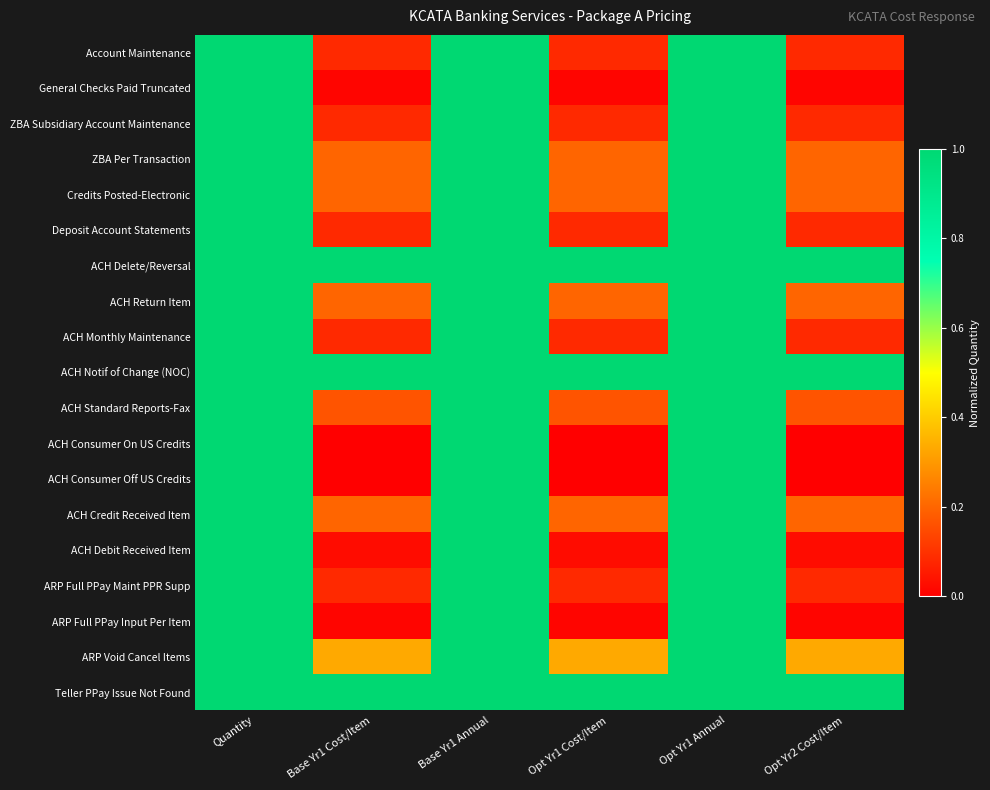

Reading left to right, what are all the values shown in this chart?

Account Maintenance: Quantity=1.0	Base Yr1 Cost/Item=0.1	Base Yr1 Annual=1.0	Opt Yr1 Cost/Item=0.1	Opt Yr1 Annual=1.0	Opt Yr2 Cost/Item=0.1
General Checks Paid Truncated: Quantity=1.0	Base Yr1 Cost/Item=0.0	Base Yr1 Annual=1.0	Opt Yr1 Cost/Item=0.0	Opt Yr1 Annual=1.0	Opt Yr2 Cost/Item=0.0
ZBA Subsidiary Account Maintenance: Quantity=1.0	Base Yr1 Cost/Item=0.1	Base Yr1 Annual=1.0	Opt Yr1 Cost/Item=0.1	Opt Yr1 Annual=1.0	Opt Yr2 Cost/Item=0.1
ZBA Per Transaction: Quantity=1.0	Base Yr1 Cost/Item=0.2	Base Yr1 Annual=1.0	Opt Yr1 Cost/Item=0.2	Opt Yr1 Annual=1.0	Opt Yr2 Cost/Item=0.2
Credits Posted-Electronic: Quantity=1.0	Base Yr1 Cost/Item=0.2	Base Yr1 Annual=1.0	Opt Yr1 Cost/Item=0.2	Opt Yr1 Annual=1.0	Opt Yr2 Cost/Item=0.2
Deposit Account Statements: Quantity=1.0	Base Yr1 Cost/Item=0.1	Base Yr1 Annual=1.0	Opt Yr1 Cost/Item=0.1	Opt Yr1 Annual=1.0	Opt Yr2 Cost/Item=0.1
ACH Delete/Reversal: Quantity=1.0	Base Yr1 Cost/Item=1.0	Base Yr1 Annual=1.0	Opt Yr1 Cost/Item=1.0	Opt Yr1 Annual=1.0	Opt Yr2 Cost/Item=1.0
ACH Return Item: Quantity=1.0	Base Yr1 Cost/Item=0.2	Base Yr1 Annual=1.0	Opt Yr1 Cost/Item=0.2	Opt Yr1 Annual=1.0	Opt Yr2 Cost/Item=0.2
ACH Monthly Maintenance: Quantity=1.0	Base Yr1 Cost/Item=0.1	Base Yr1 Annual=1.0	Opt Yr1 Cost/Item=0.1	Opt Yr1 Annual=1.0	Opt Yr2 Cost/Item=0.1
ACH Notif of Change (NOC): Quantity=1.0	Base Yr1 Cost/Item=1.0	Base Yr1 Annual=1.0	Opt Yr1 Cost/Item=1.0	Opt Yr1 Annual=1.0	Opt Yr2 Cost/Item=1.0
ACH Standard Reports-Fax: Quantity=1.0	Base Yr1 Cost/Item=0.2	Base Yr1 Annual=1.0	Opt Yr1 Cost/Item=0.2	Opt Yr1 Annual=1.0	Opt Yr2 Cost/Item=0.2
ACH Consumer On US Credits: Quantity=1.0	Base Yr1 Cost/Item=0.0	Base Yr1 Annual=1.0	Opt Yr1 Cost/Item=0.0	Opt Yr1 Annual=1.0	Opt Yr2 Cost/Item=0.0
ACH Consumer Off US Credits: Quantity=1.0	Base Yr1 Cost/Item=0.0	Base Yr1 Annual=1.0	Opt Yr1 Cost/Item=0.0	Opt Yr1 Annual=1.0	Opt Yr2 Cost/Item=0.0
ACH Credit Received Item: Quantity=1.0	Base Yr1 Cost/Item=0.2	Base Yr1 Annual=1.0	Opt Yr1 Cost/Item=0.2	Opt Yr1 Annual=1.0	Opt Yr2 Cost/Item=0.2
ACH Debit Received Item: Quantity=1.0	Base Yr1 Cost/Item=0.0	Base Yr1 Annual=1.0	Opt Yr1 Cost/Item=0.0	Opt Yr1 Annual=1.0	Opt Yr2 Cost/Item=0.0
ARP Full PPay Maint PPR Supp: Quantity=1.0	Base Yr1 Cost/Item=0.1	Base Yr1 Annual=1.0	Opt Yr1 Cost/Item=0.1	Opt Yr1 Annual=1.0	Opt Yr2 Cost/Item=0.1
ARP Full PPay Input Per Item: Quantity=1.0	Base Yr1 Cost/Item=0.0	Base Yr1 Annual=1.0	Opt Yr1 Cost/Item=0.0	Opt Yr1 Annual=1.0	Opt Yr2 Cost/Item=0.0
ARP Void Cancel Items: Quantity=1.0	Base Yr1 Cost/Item=0.3	Base Yr1 Annual=1.0	Opt Yr1 Cost/Item=0.3	Opt Yr1 Annual=1.0	Opt Yr2 Cost/Item=0.3
Teller PPay Issue Not Found: Quantity=1.0	Base Yr1 Cost/Item=1.0	Base Yr1 Annual=1.0	Opt Yr1 Cost/Item=1.0	Opt Yr1 Annual=1.0	Opt Yr2 Cost/Item=1.0